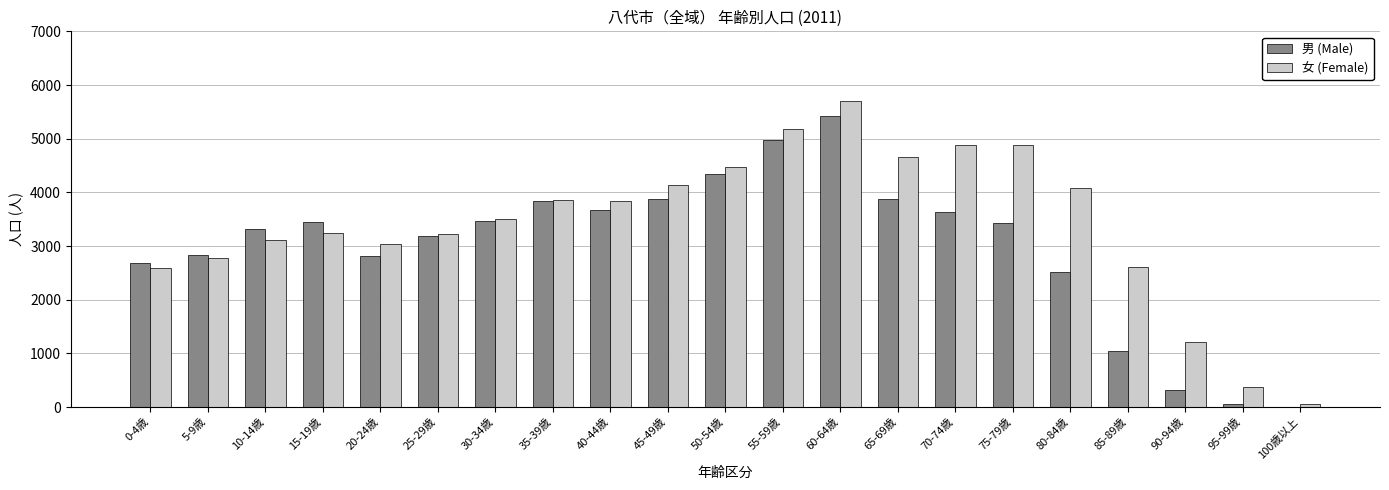

At which category is the sum across all series the highest?

60-64歳